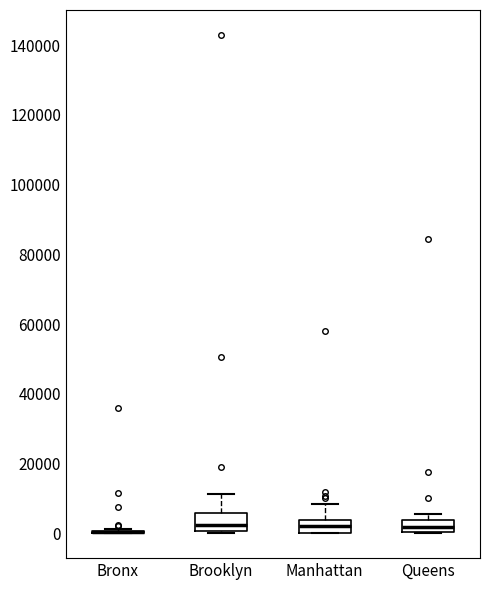

Reading left to right, read every box against the y-axis: the position of its median line, the range the box covers, and the ends of its whiskers. The values are not printed on the chart, so give them approximately, as read against the axis.

Bronx: box collapsed to a line at 0, whiskers 0 to 2000
Brooklyn: median 2000, box 0 to 6000, whiskers 0 (just below the box's lower edge) to 12000
Manhattan: median 2000, box 0 to 4000, whiskers 0 to 8000
Queens: median 2000, box 0 to 4000, whiskers 0 to 6000